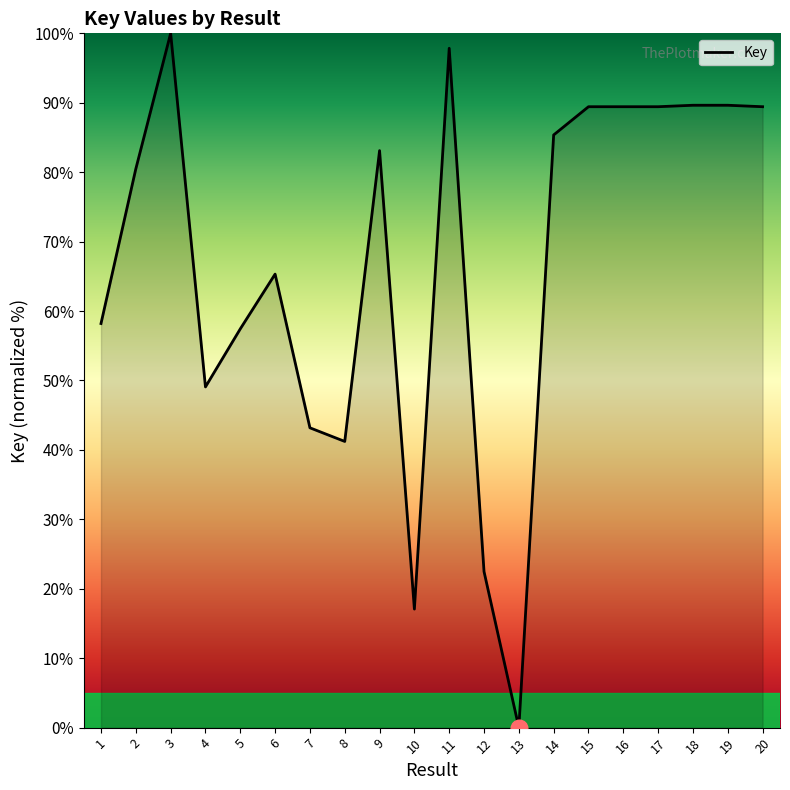

What is the maximum value shown in the chart?

100.0